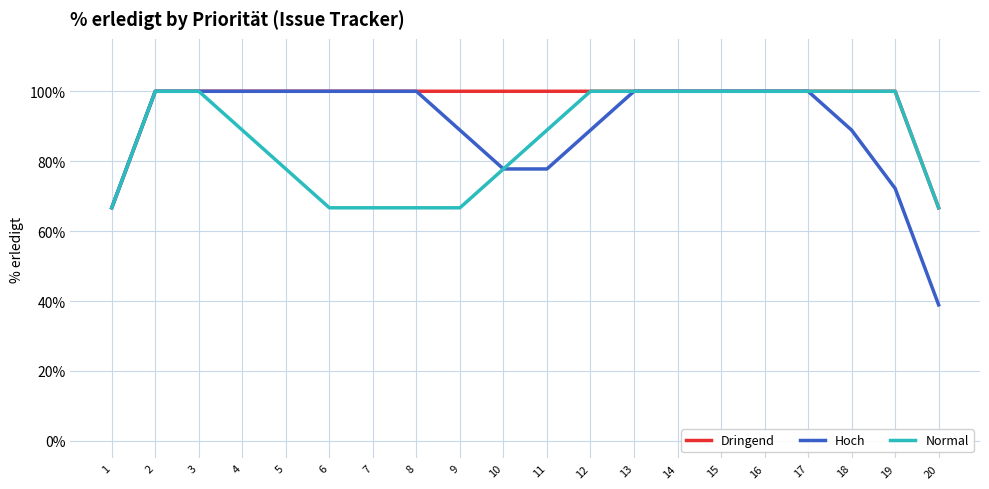

Which series has the largest total across all categories?

Dringend